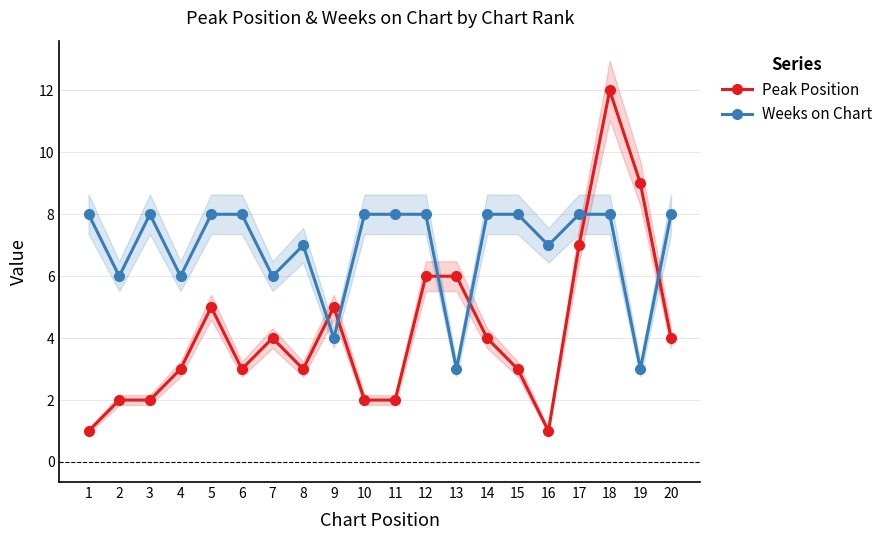

The Weeks on Chart series shows 4 at 13. True or false?

False